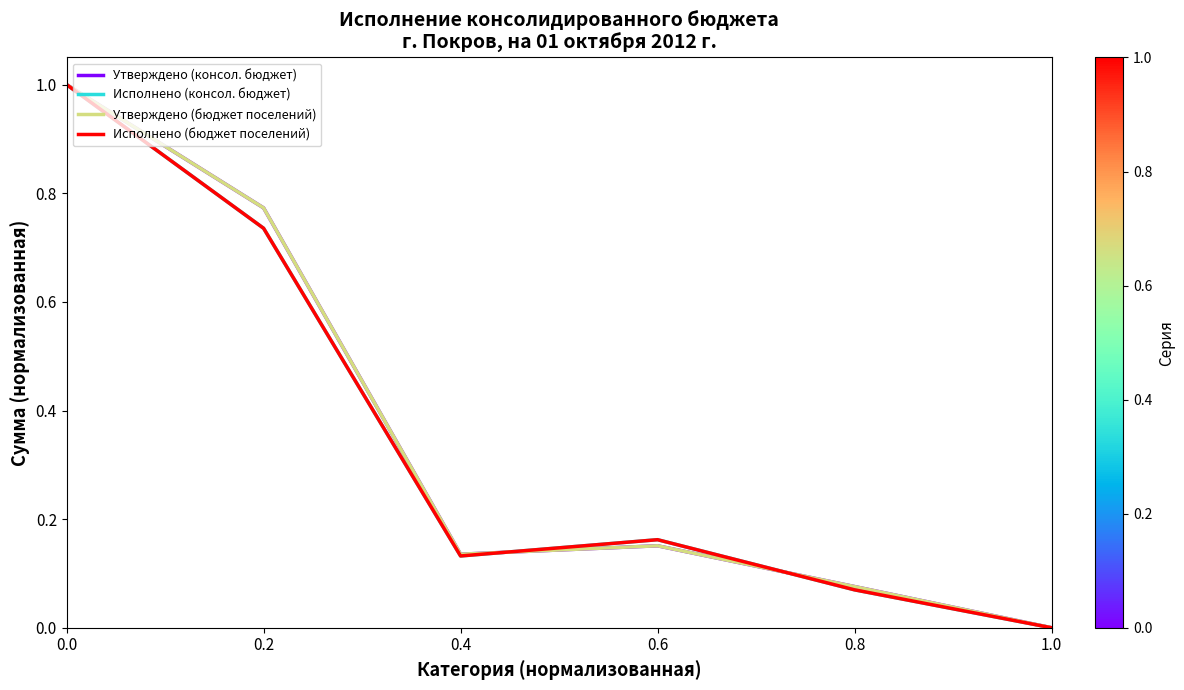

List the series in order of their peak value, lowest first.

Утверждено (консол. бюджет), Исполнено (консол. бюджет), Утверждено (бюджет поселений), Исполнено (бюджет поселений)